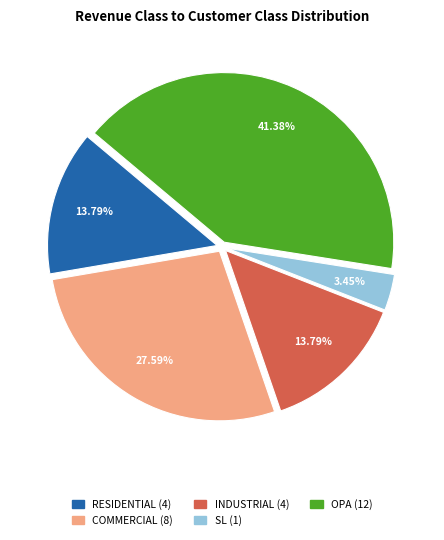

Does INDUSTRIAL account for over 50% of the chart?

No